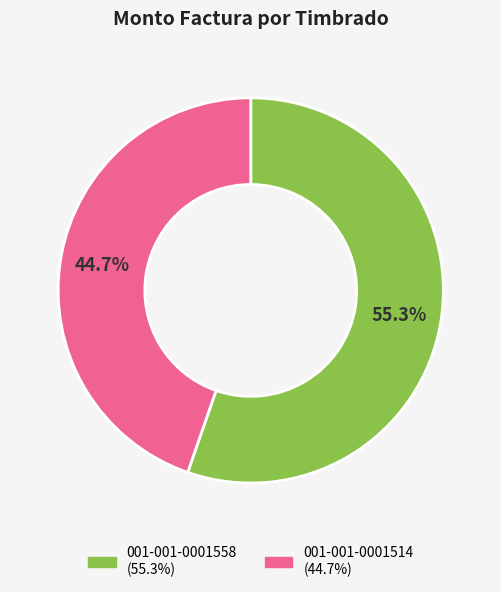

Rank the categories by value from lowest to highest.

001-001-0001514, 001-001-0001558